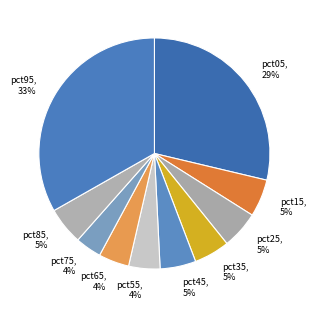

What percentage is the pct75 slice, to the nearest percent?

4%